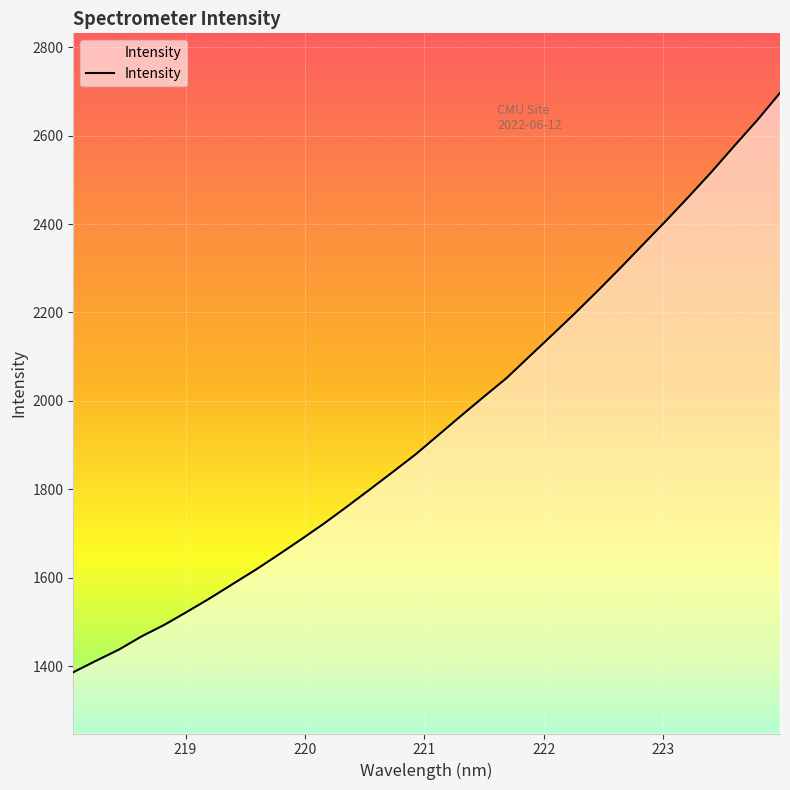

What is the maximum value shown in the chart?

2696.7